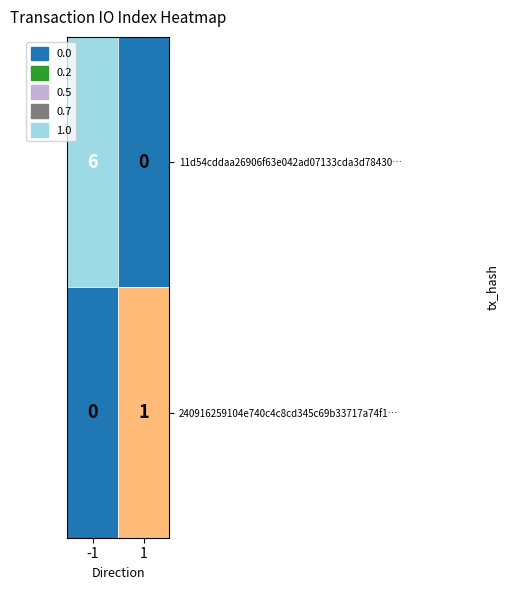

What is the maximum value shown in the chart?

6